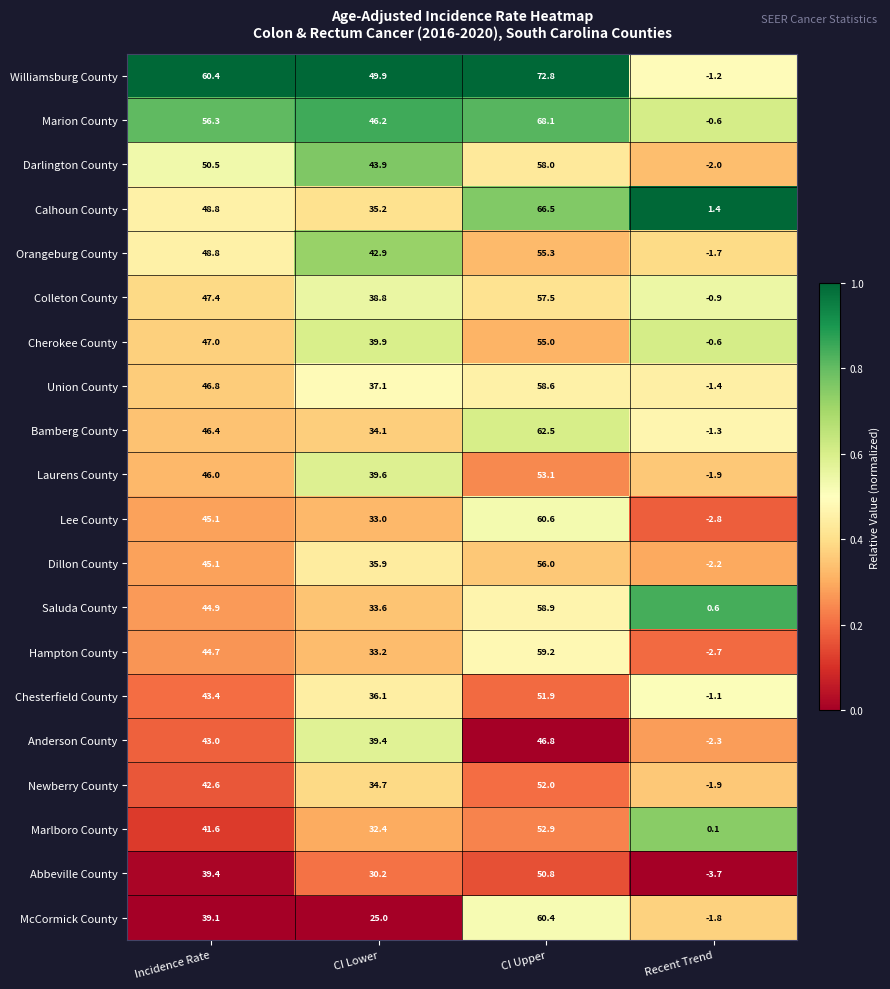

Where is Abbeville County nearest to the value 23?

CI Lower